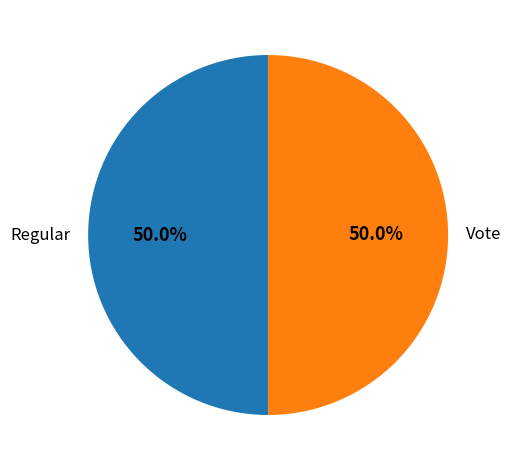

Is the sum of Regular and Vote greater than half?

Yes